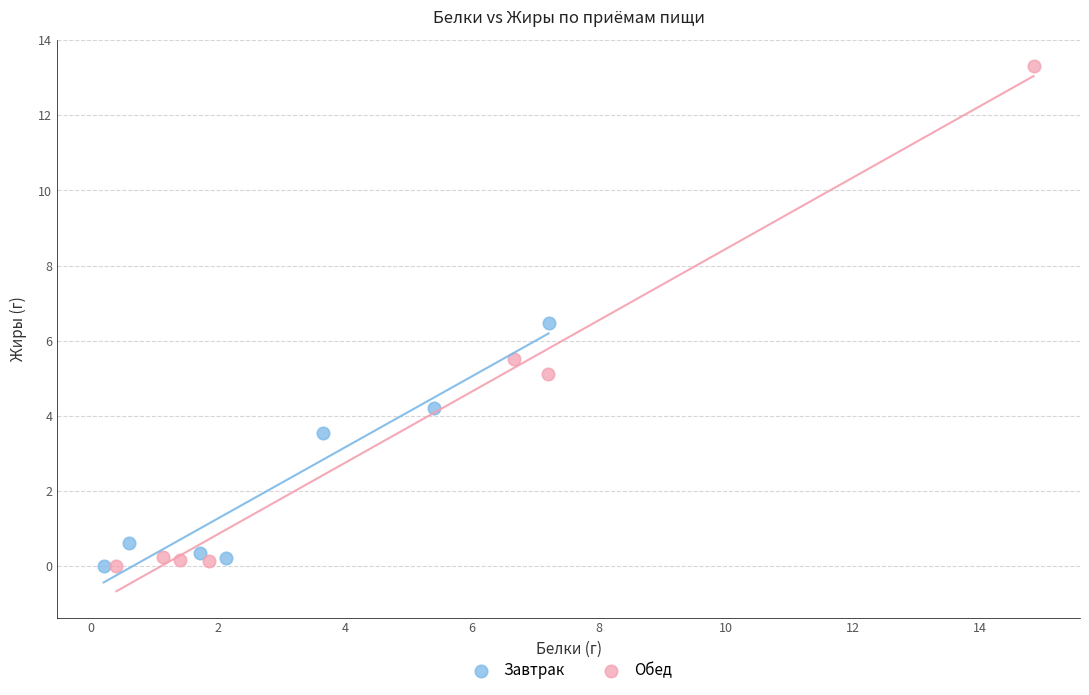

Which series has the widest spread of Y values?

Обед